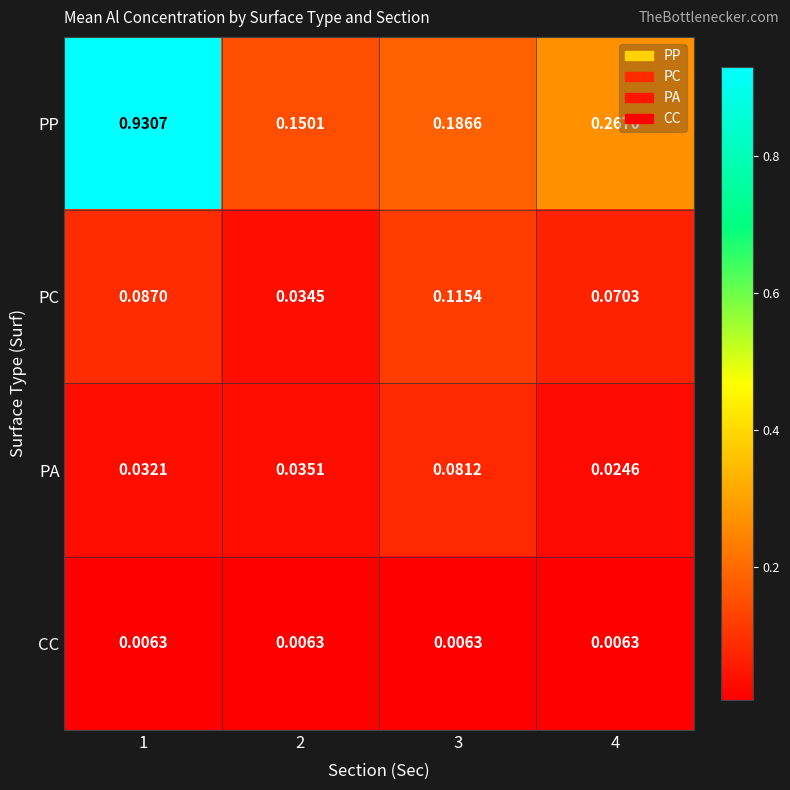

At 4, list the series in order from largest to smallest.

PP, PC, PA, CC